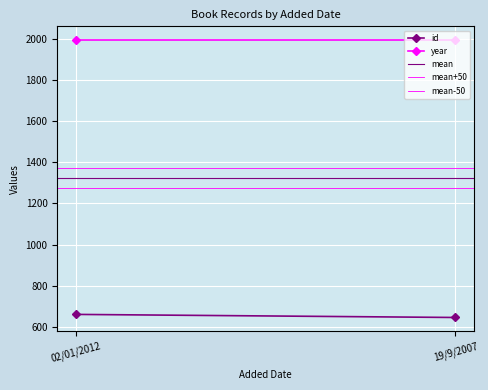

Reading left to right, what are all the values shown in this chart?

id: 02/01/2012=660.0	19/9/2007=645.0
year: 02/01/2012=1995.0	19/9/2007=1995.0
mean: 02/01/2012=1323.8	19/9/2007=1323.8
mean+50: 02/01/2012=1373.8	19/9/2007=1373.8
mean-50: 02/01/2012=1273.8	19/9/2007=1273.8